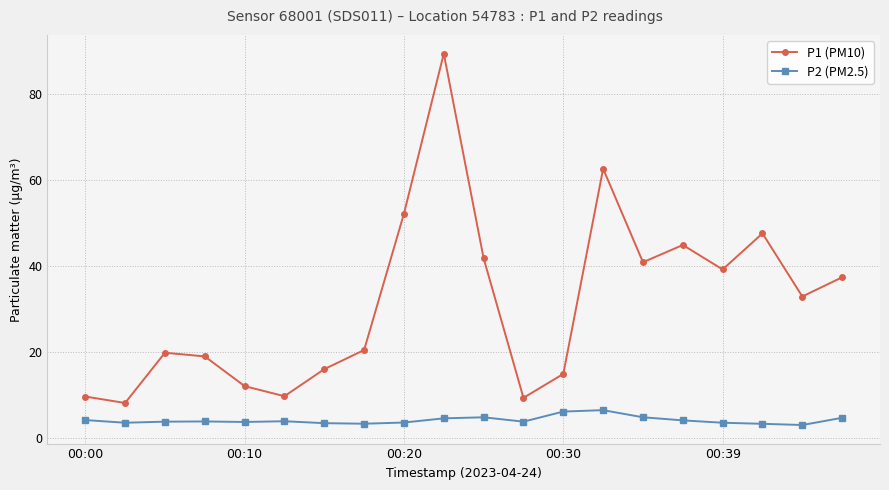

Does the chart display data point markers on the line(s)?

Yes